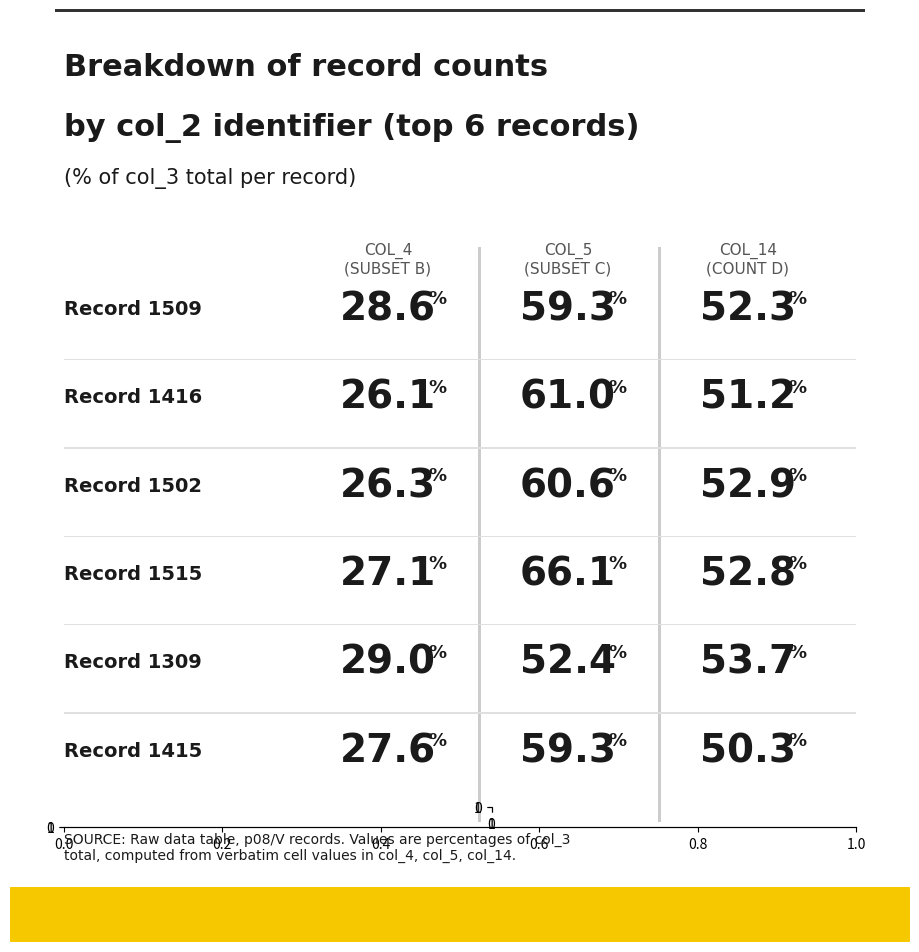

Reading left to right, transcribe all the data shown in this chart.

col_4 (Subset B): 28.6	26.1	26.3	27.1	29.0	27.6
col_5 (Subset C): 59.3	61.0	60.6	66.1	52.4	59.3
col_14 (Count D): 52.3	51.2	52.9	52.8	53.7	50.3